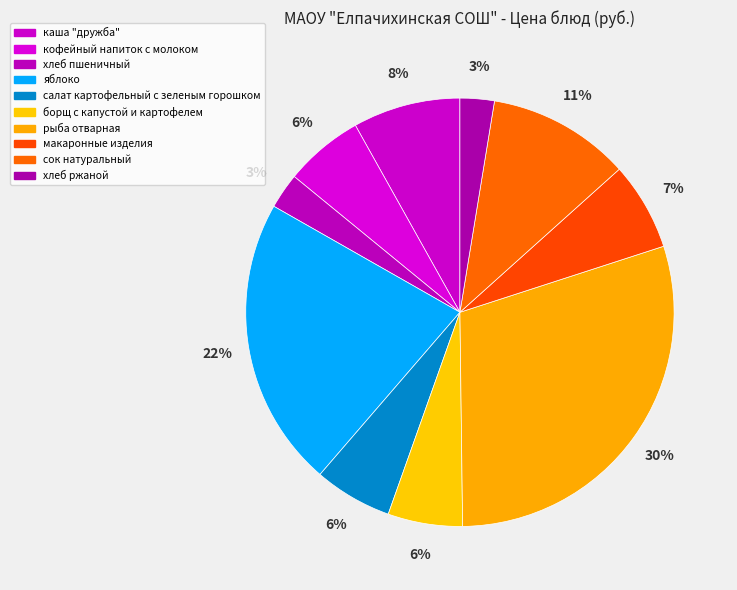

To the nearest percent, what percentage of the pie is хлеб пшеничный?

3%